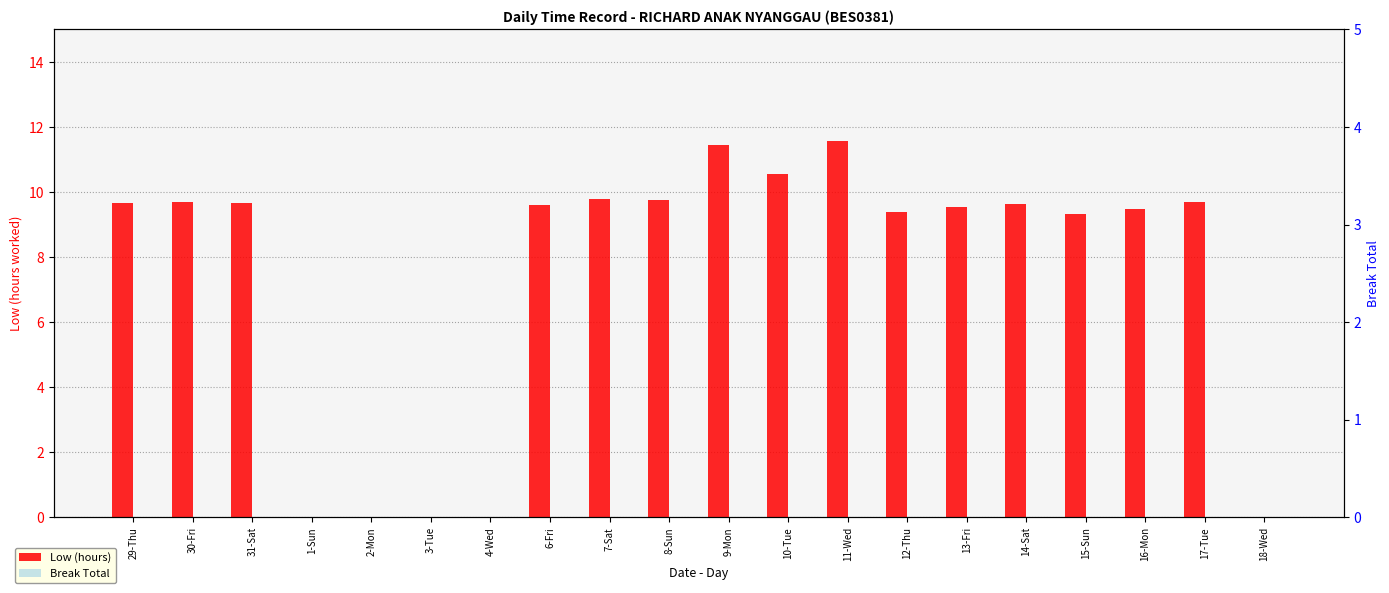

What position from the right is 15-Sun?

4